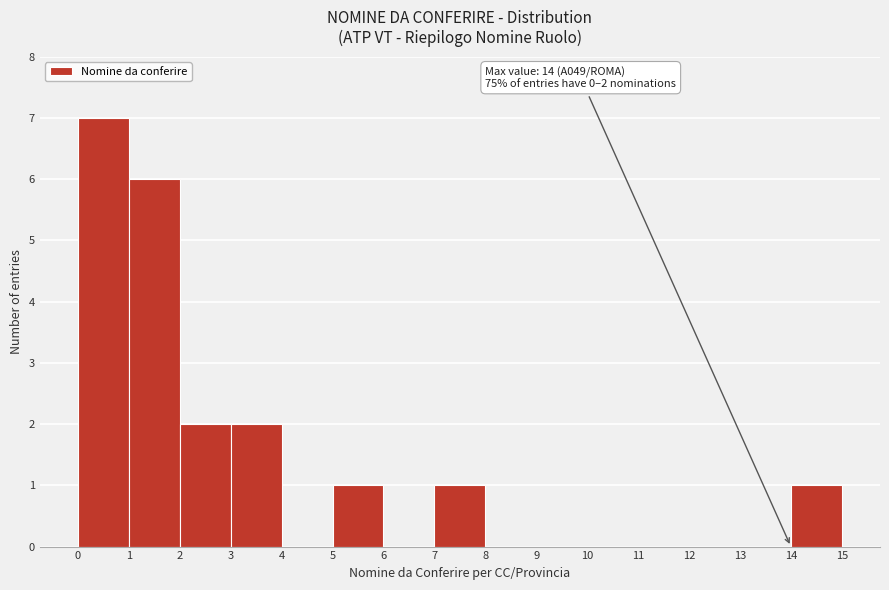

Over which range of the x-axis is the bar tallest?

0 to 1